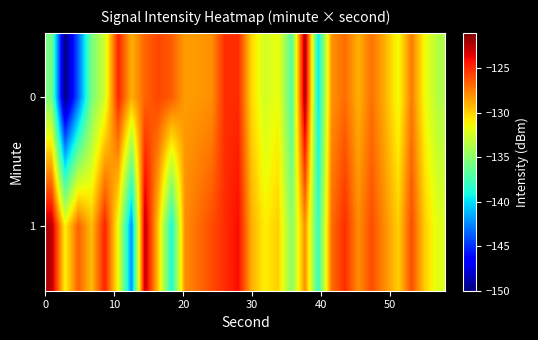

How many distinct data groups are displayed?

2